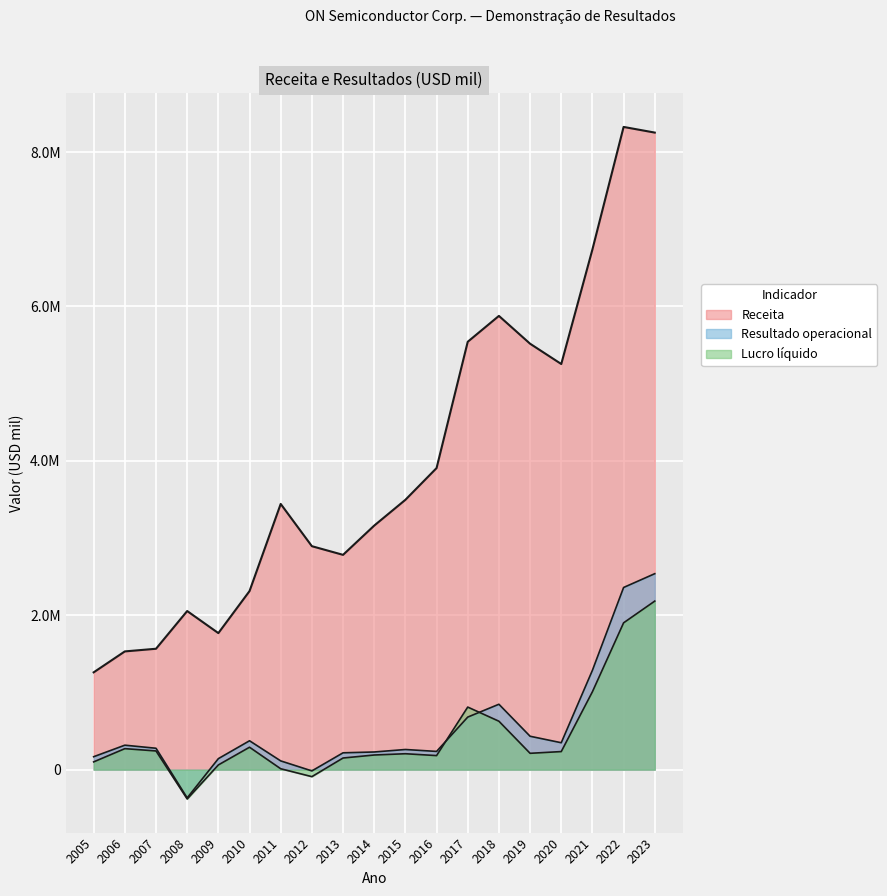

Which category has the highest value across all series?

2022